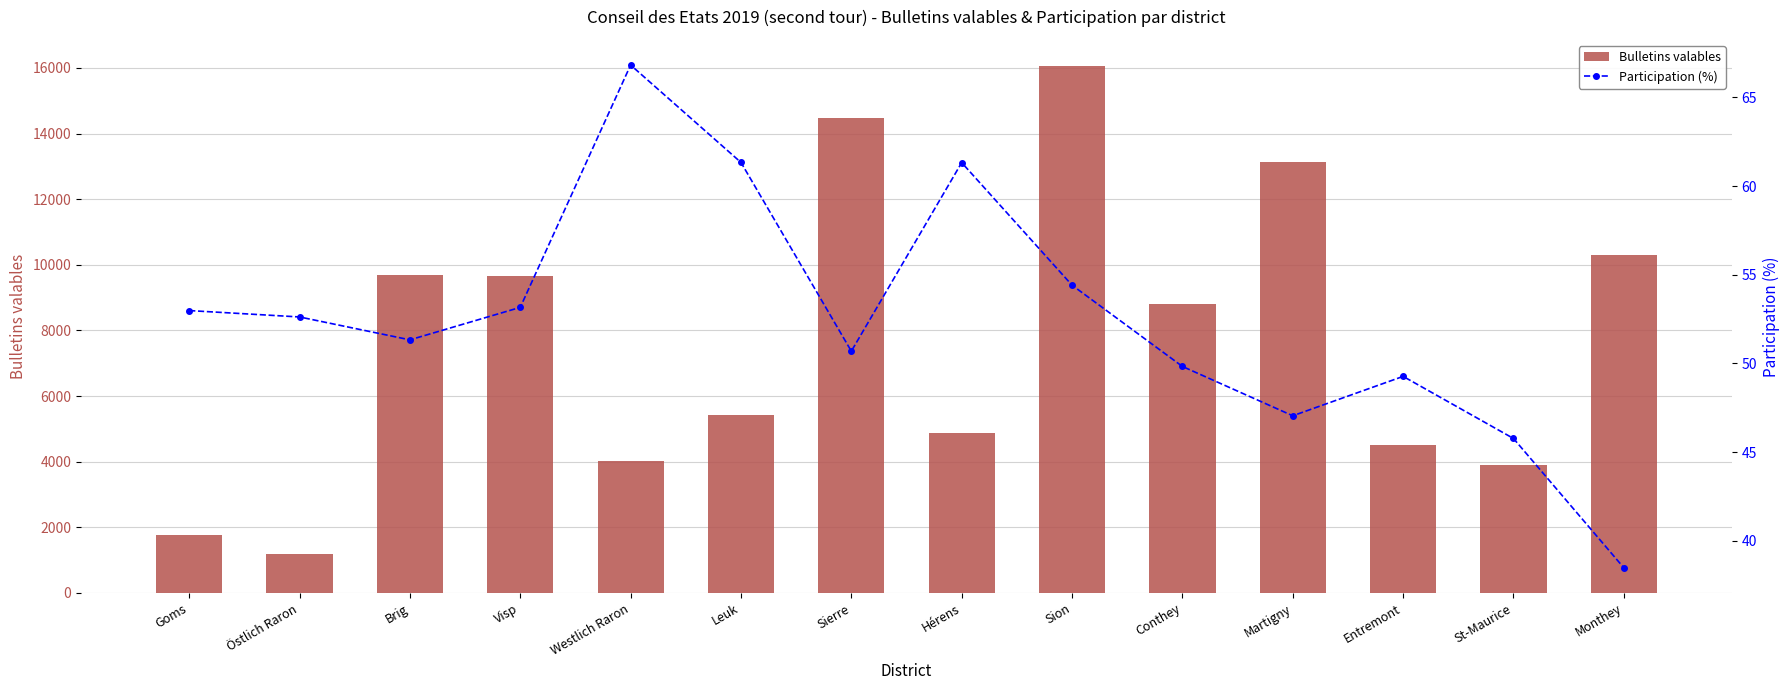

Between Martigny and St-Maurice, which is larger?

Martigny